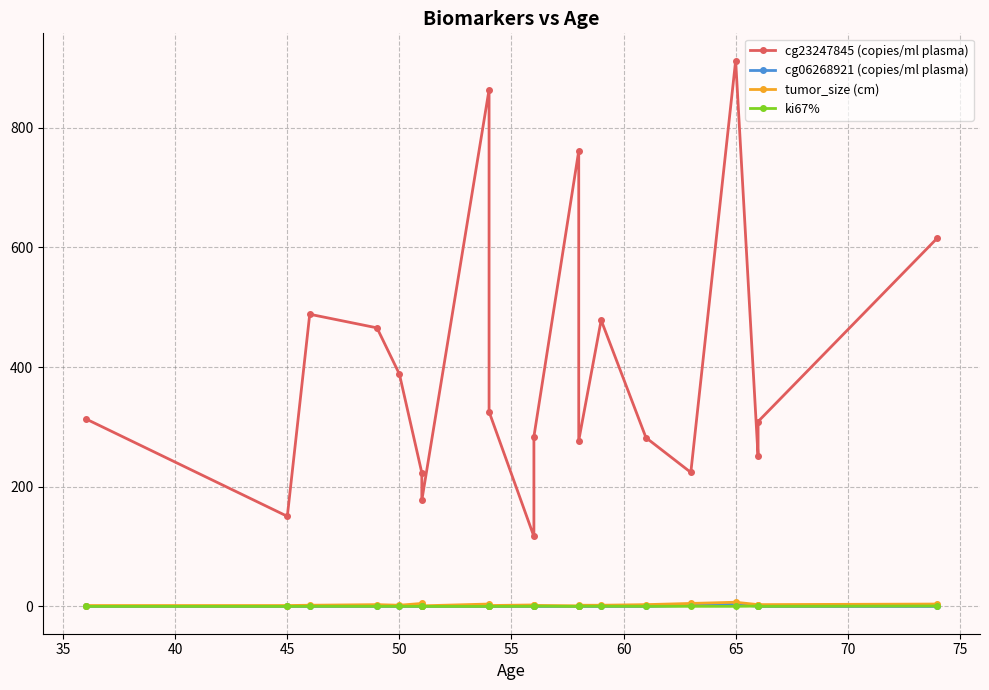

Rank the series by their maximum value, from lowest to highest.

ki67%, cg06268921 (copies/ml plasma), tumor_size (cm), cg23247845 (copies/ml plasma)